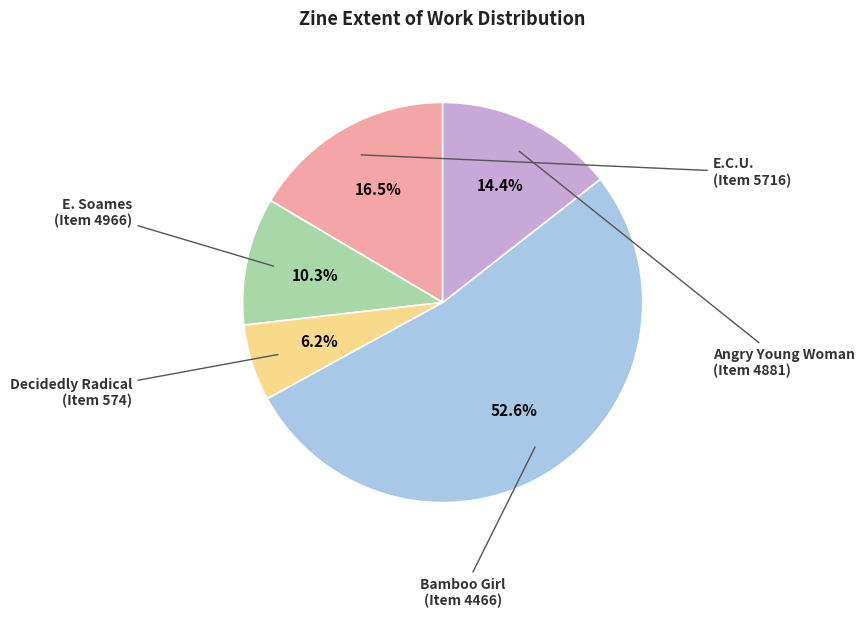

How many slices are in this pie chart?

5